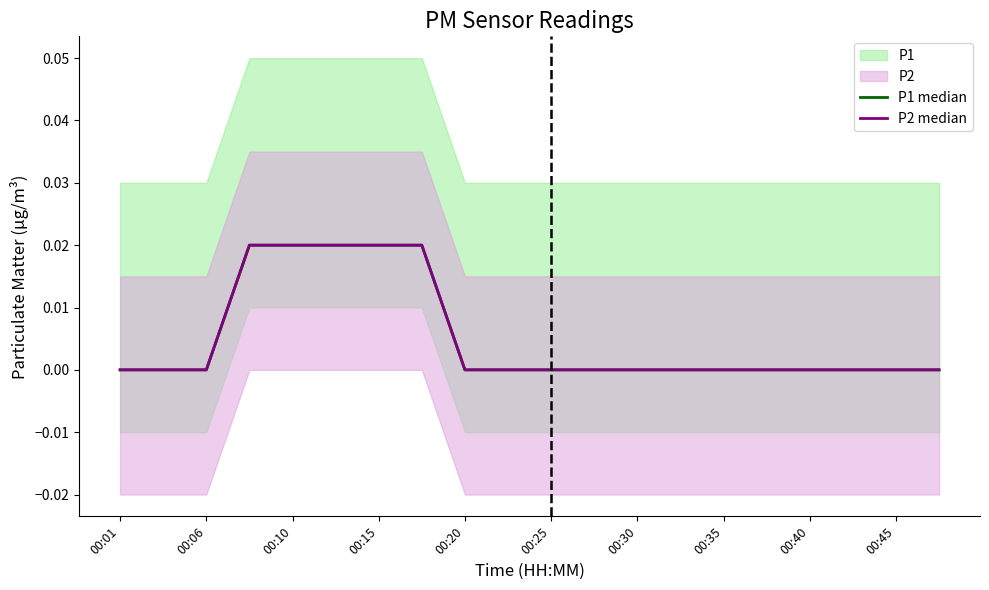

True or false: P2 median has more than 1 points higher than both neighbors.

False